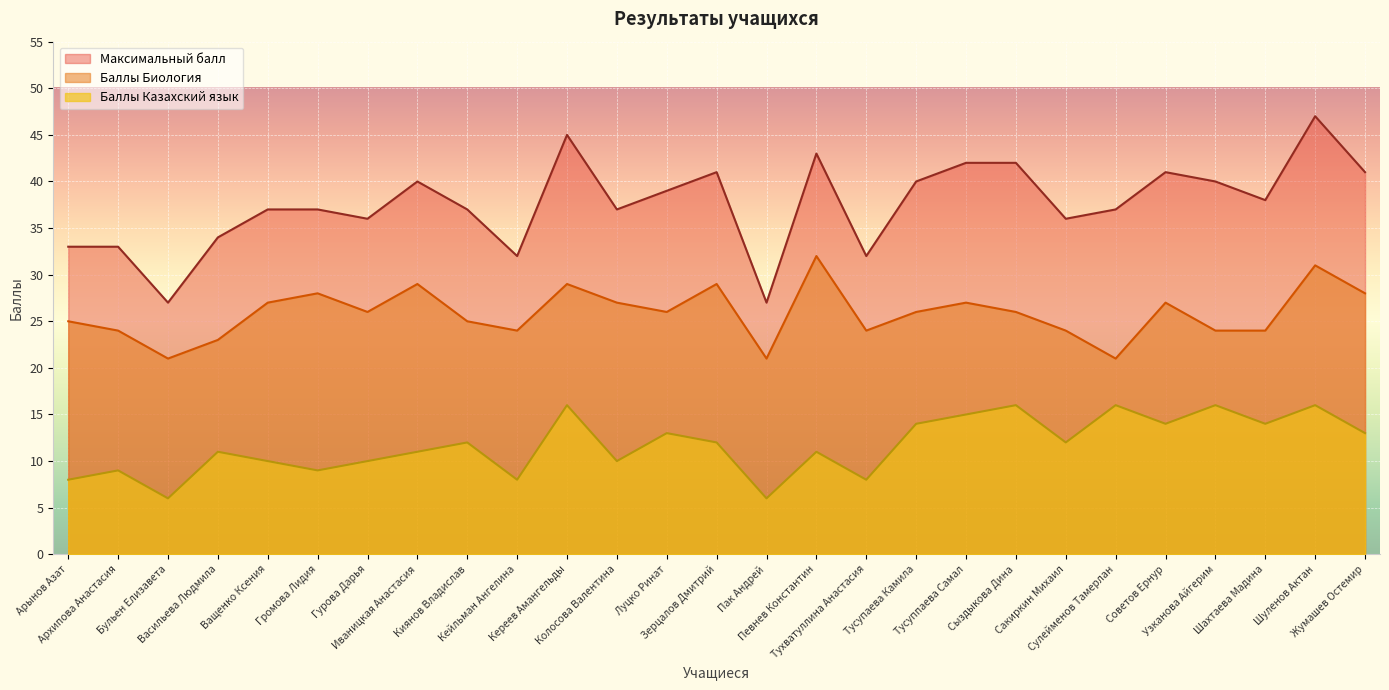

Is it true that Максимальный балл equals 17 at Сулейменов Тамерлан?

False